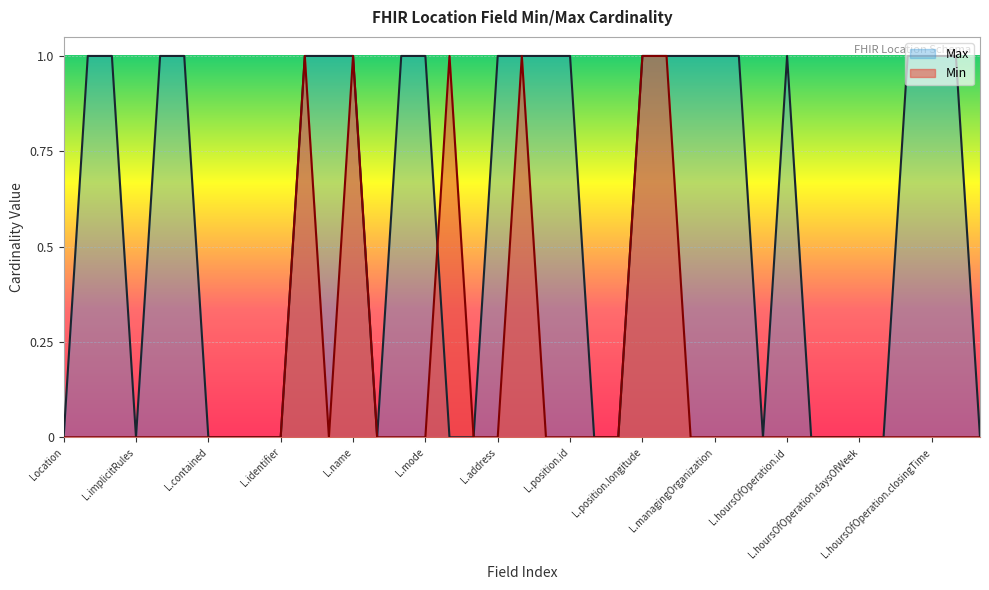

Which series has the largest total across all categories?

Max